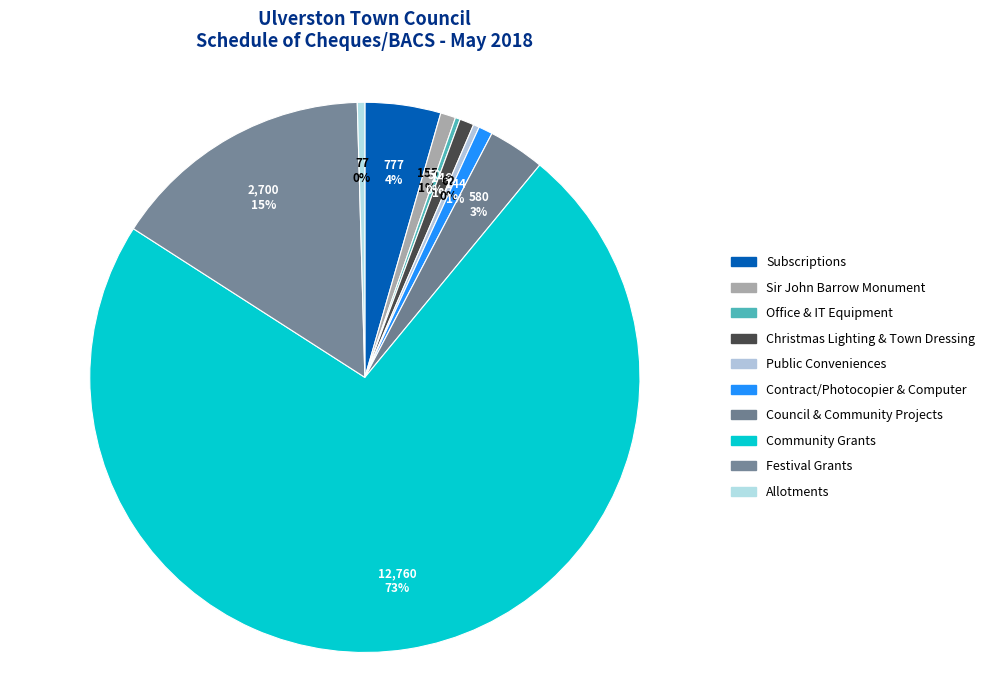

How many slices are in this pie chart?

10